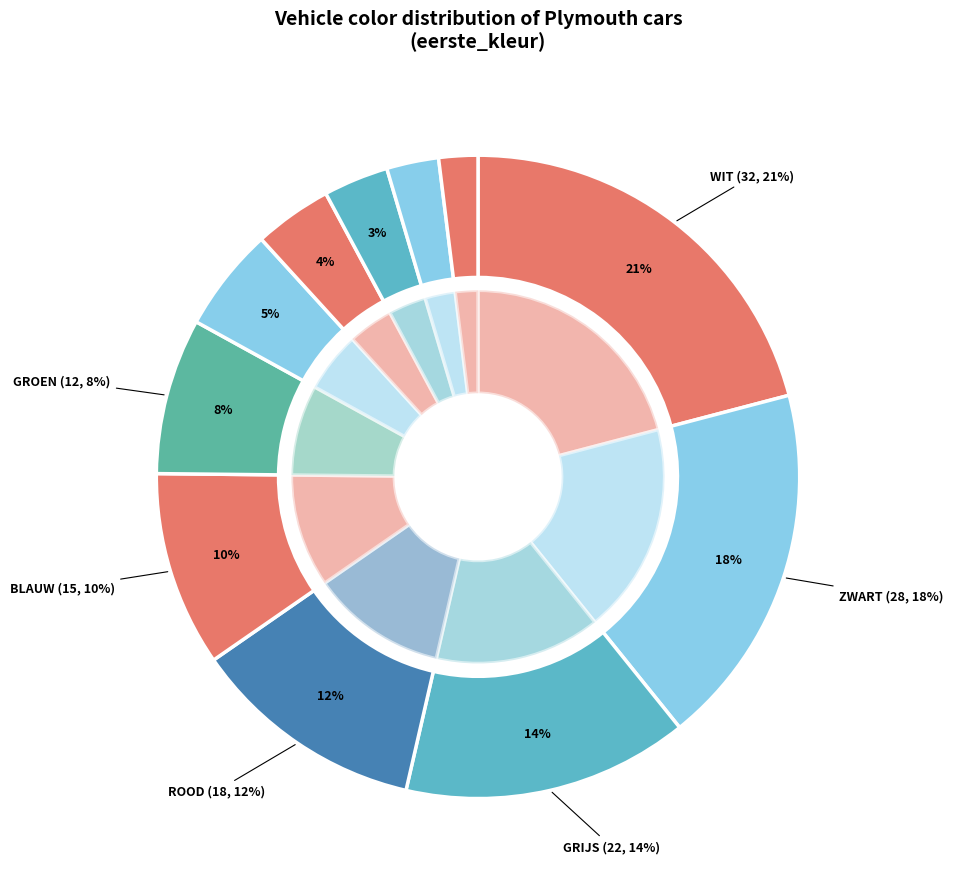

Is there a majority slice in this chart?

No